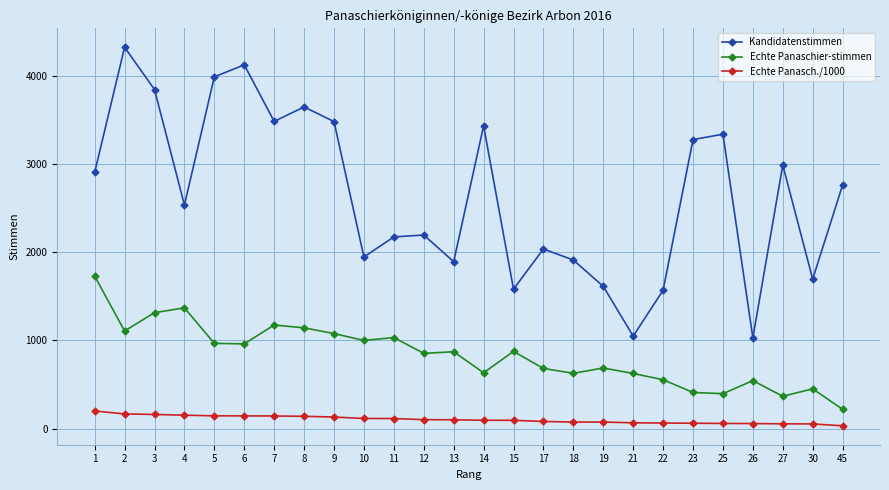

Which series has the largest total across all categories?

Kandidatenstimmen